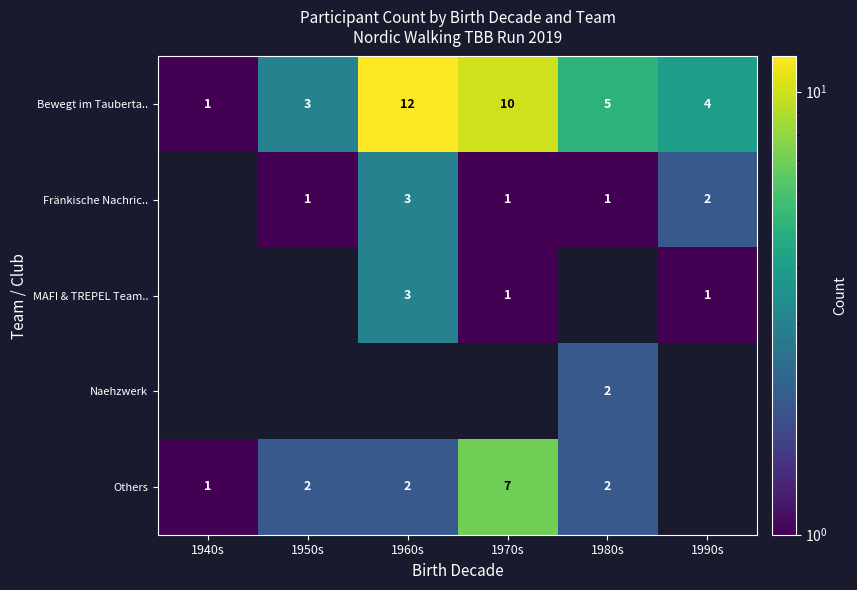

Where is Bewegt im Tauberta.. nearest to the value 6?

1980s